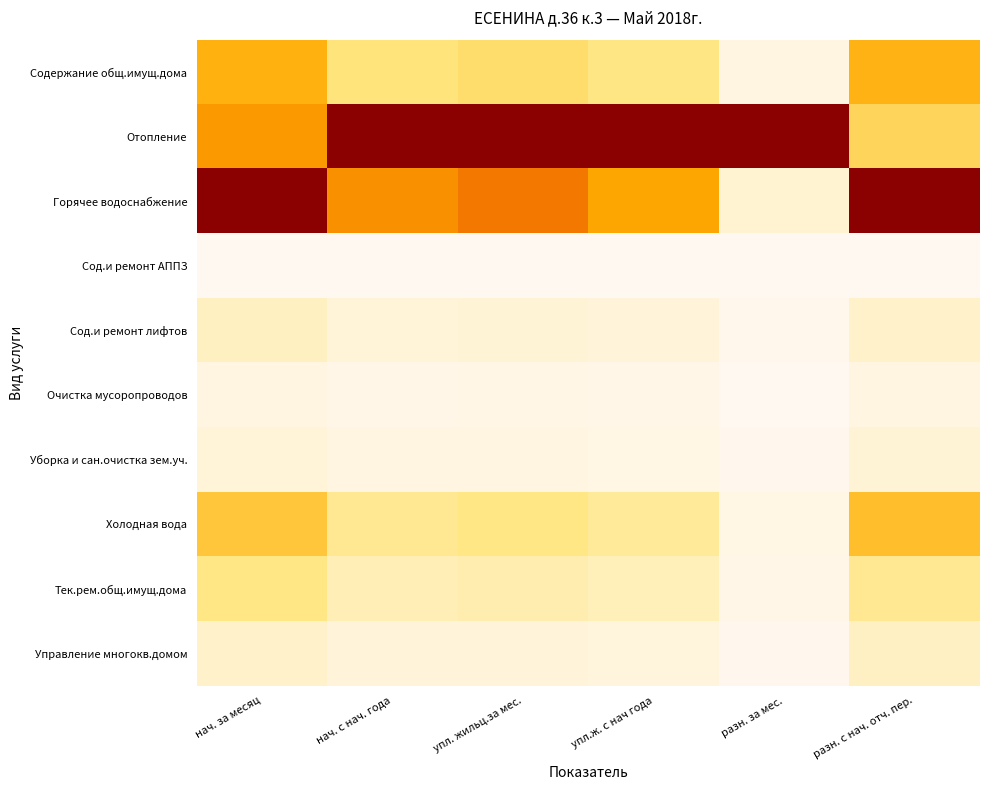

What is the greatest value displayed?

1.0